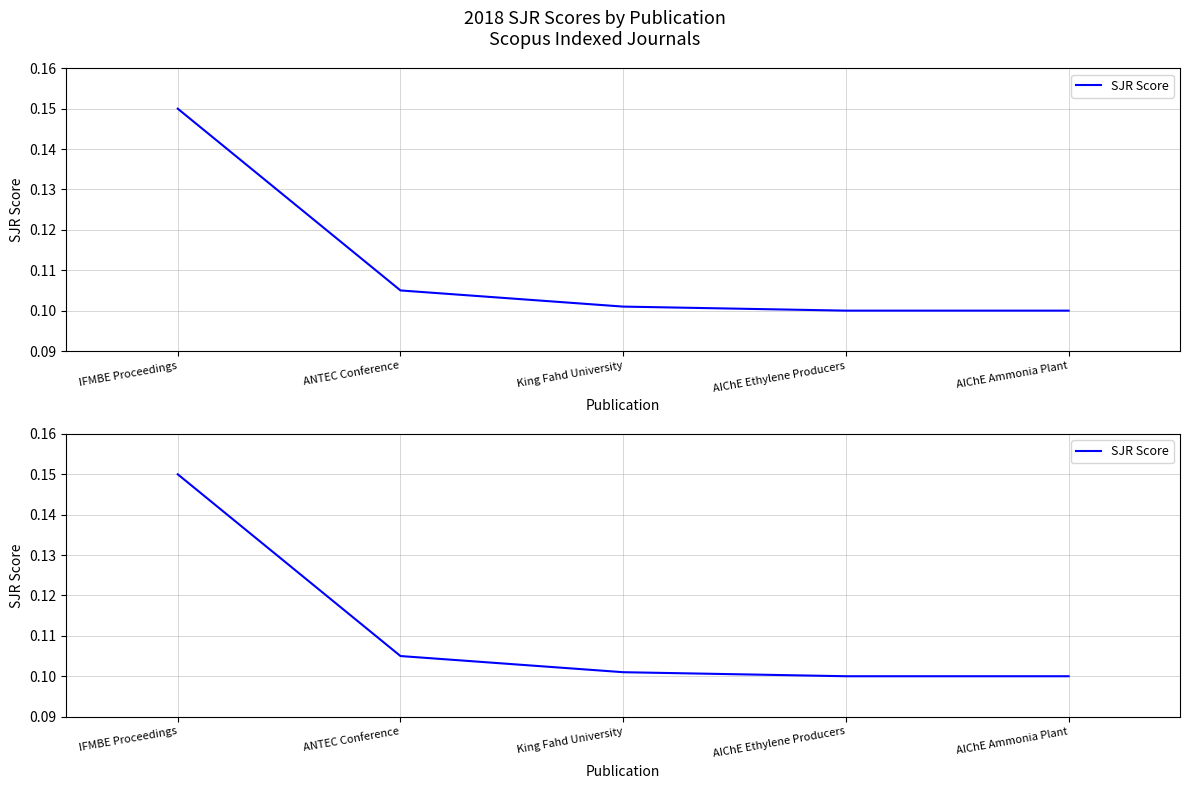

True or false: there are more than 2 points higher than both neighbors.

False